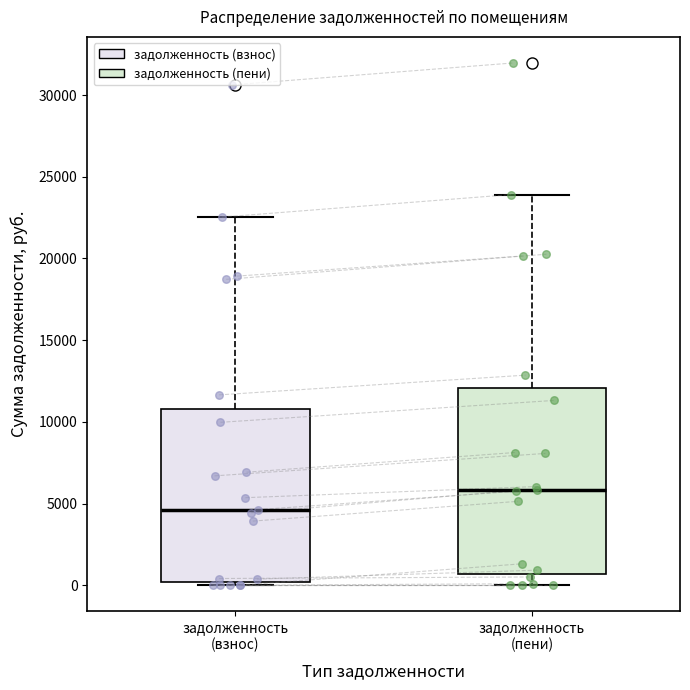

Where does the upper whisker of the box for задолженность (пени) end on the y-axis? The values are not printed on the chart, so give them approximately, as read against the axis.

24000